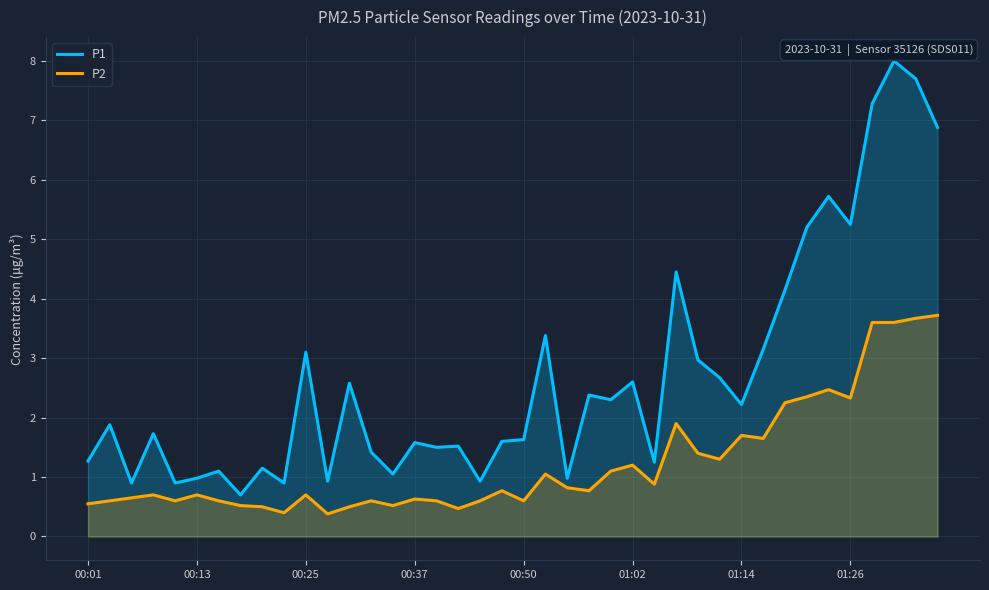

Rank the series by their maximum value, from highest to lowest.

P1, P2